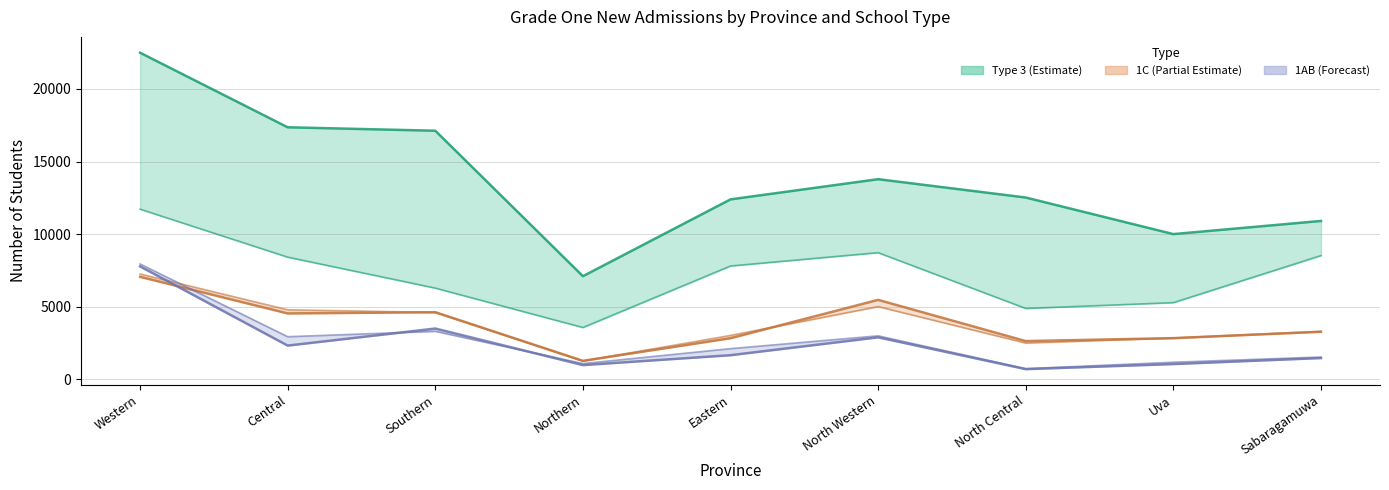

Reading right to left, what are all the values shown in this chart?

Type 3 (Estimate) (upper): Sabaragamuwa=10907	Uva=10001	North Central=12521	North Western=13784	Eastern=12393	Northern=7101	Southern=17122	Central=17359	Western=22496
Type 3 (Estimate) (lower): Sabaragamuwa=8521	Uva=5280	North Central=4880	North Western=8723	Eastern=7805	Northern=3566	Southern=6282	Central=8414	Western=11720
1C (Partial Estimate) (upper): Sabaragamuwa=3274	Uva=2833	North Central=2631	North Western=5471	Eastern=2830	Northern=1271	Southern=4620	Central=4537	Western=7059
1C (Partial Estimate) (lower): Sabaragamuwa=3298	Uva=2842	North Central=2497	North Western=5007	Eastern=3021	Northern=1257	Southern=4605	Central=4786	Western=7254
1AB (Forecast) (upper): Sabaragamuwa=1463	Uva=1049	North Central=699	North Western=2891	Eastern=1659	Northern=979	Southern=3495	Central=2321	Western=7777
1AB (Forecast) (lower): Sabaragamuwa=1532	Uva=1175	North Central=731	North Western=2994	Eastern=2110	Northern=1083	Southern=3304	Central=2932	Western=7943